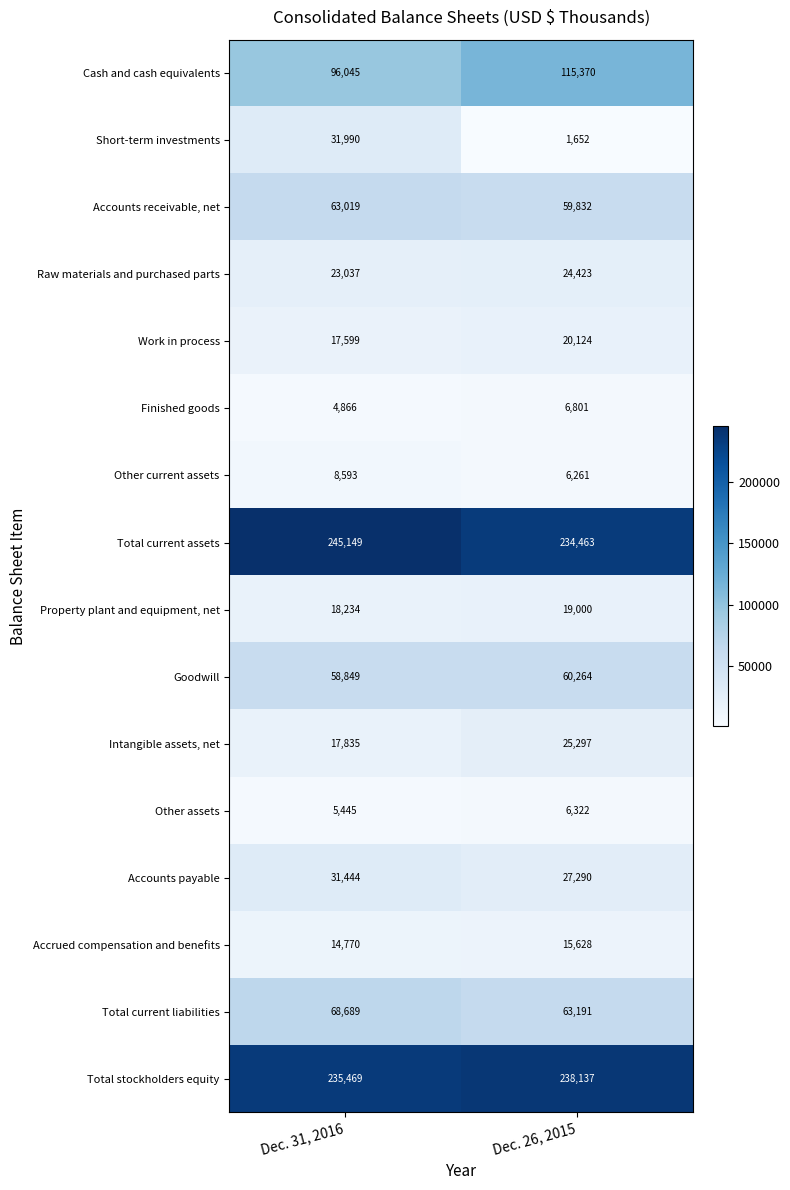

Which category has the lowest value across all series?

Dec. 26, 2015